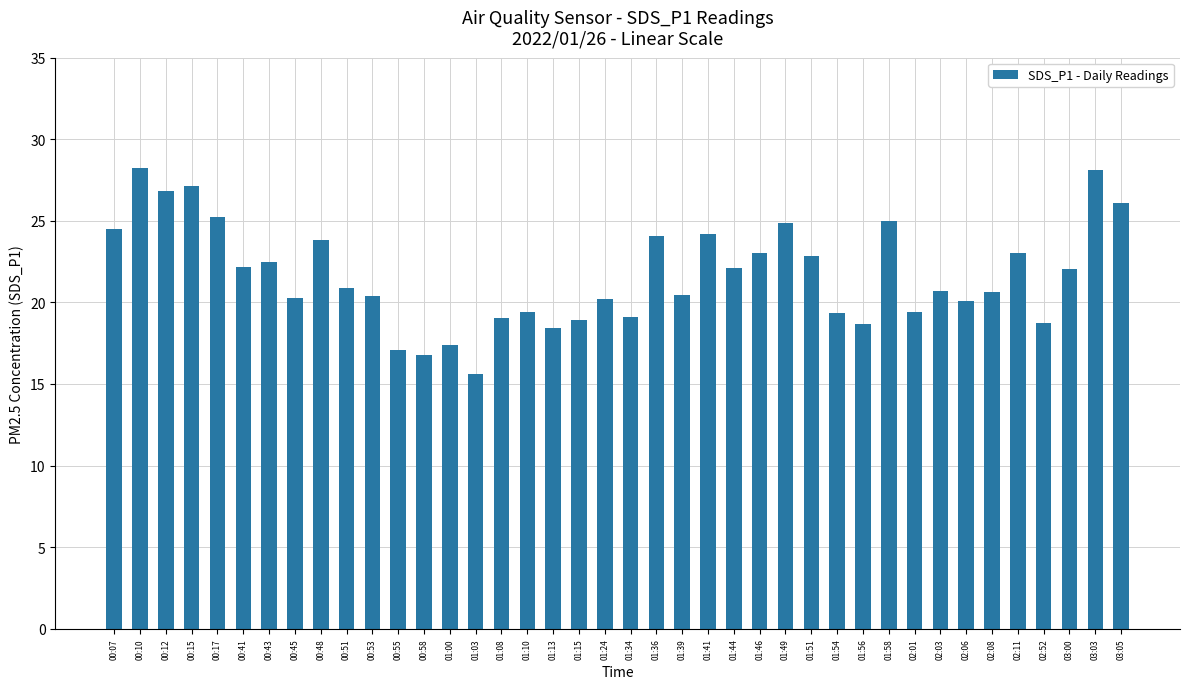

Are the bars grouped side by side (vs. stacked)?

No